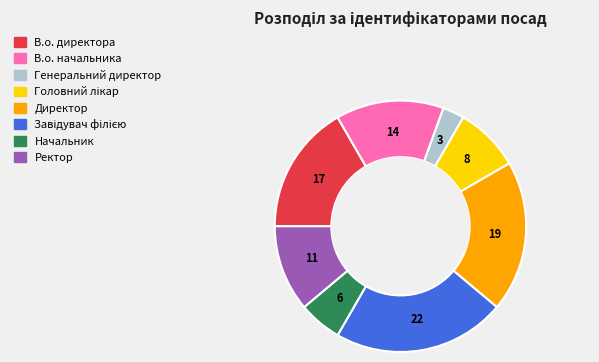

Which slice is the smallest?

Генеральний директор